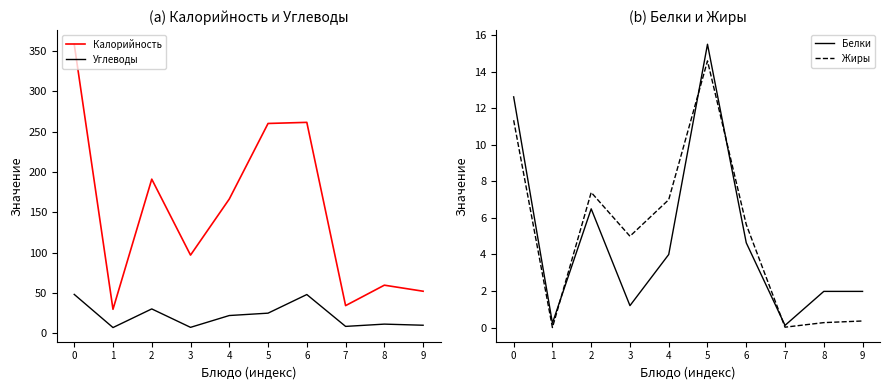

What is the maximum value shown in the chart?

358.5